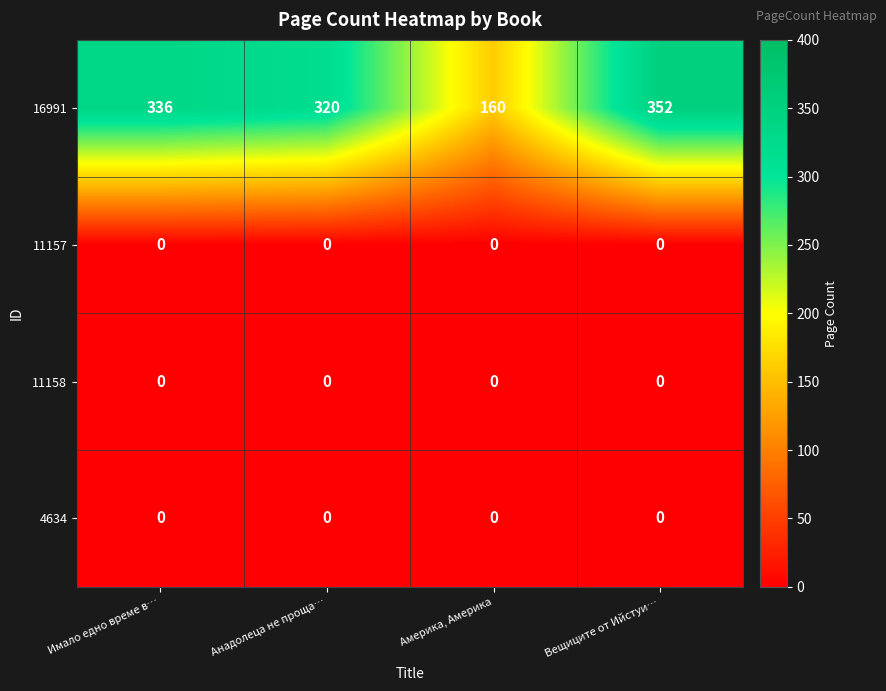

Which series has the largest range (max minus min)?

16991